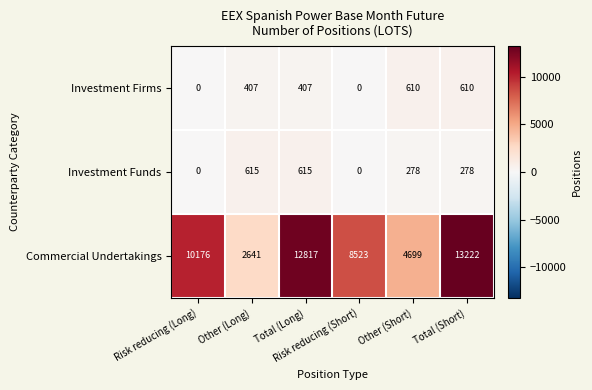

What is the sum of all Investment Funds values?

1786